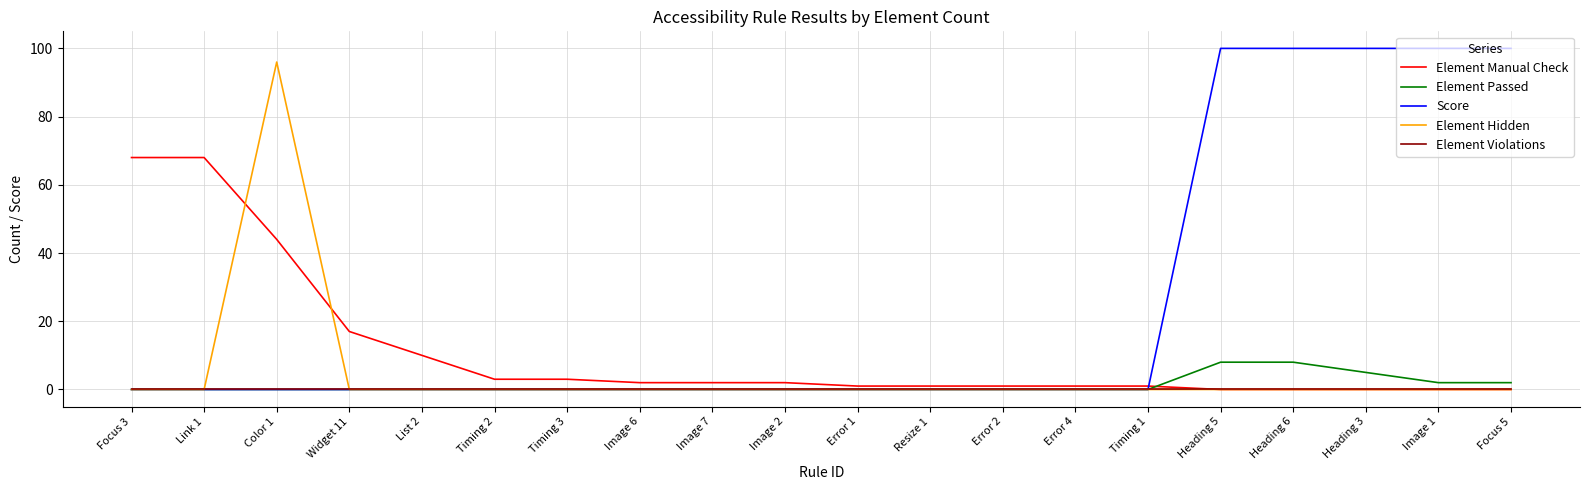

True or false: Element Passed has a value of 3 at Heading 6.

False